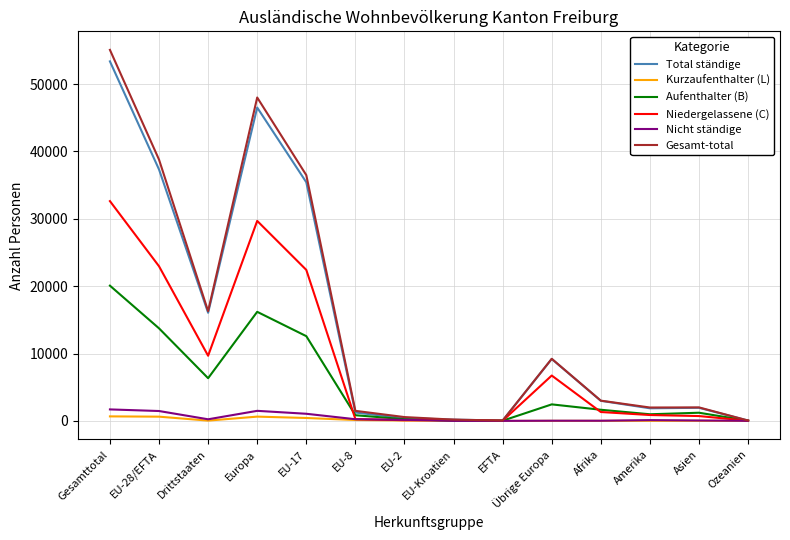

Does the chart display data point markers on the line(s)?

No